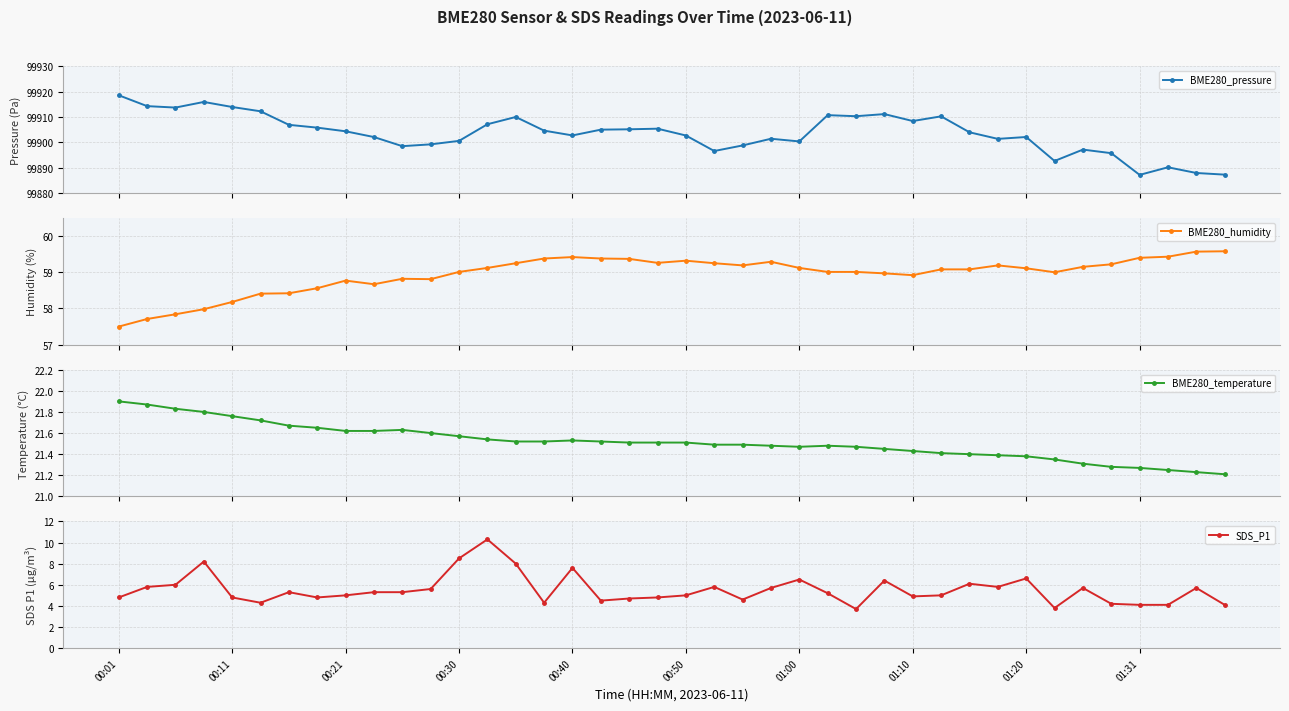

True or false: SDS_P1 has a value of 2.1 at 00:30.

False